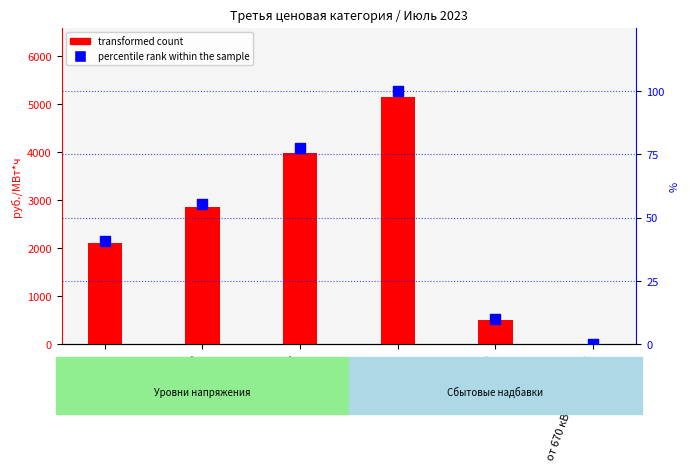

What is the total value across all series at ВН?

2148.1